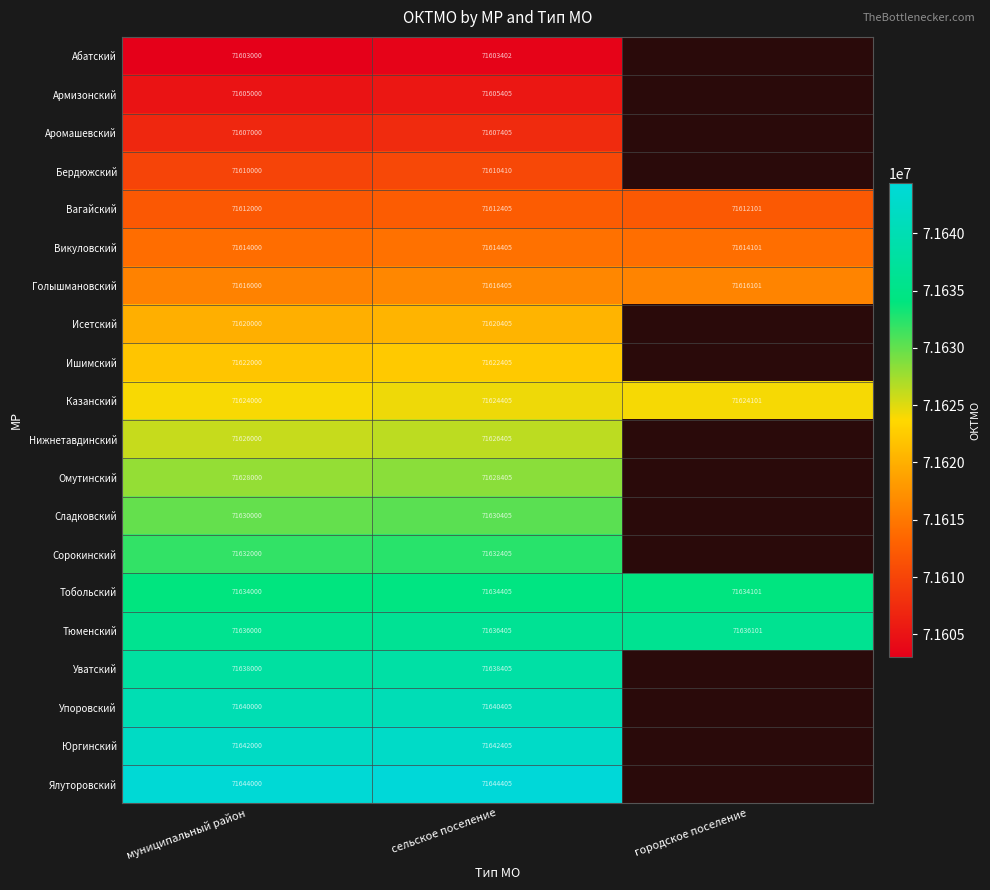

Where is Вагайский nearest to the value 71612202?

городское поселение